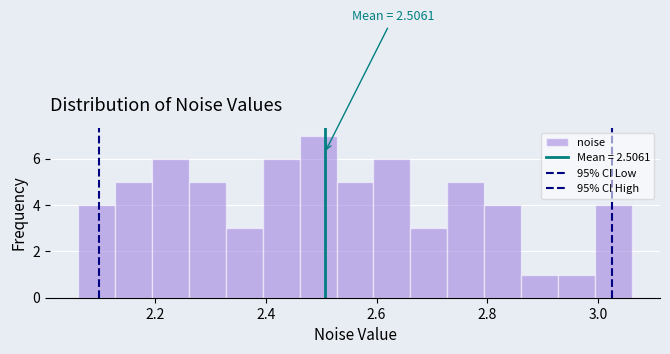

Read against the x-axis, roughly where is the centre of the tallest bar?

2.50